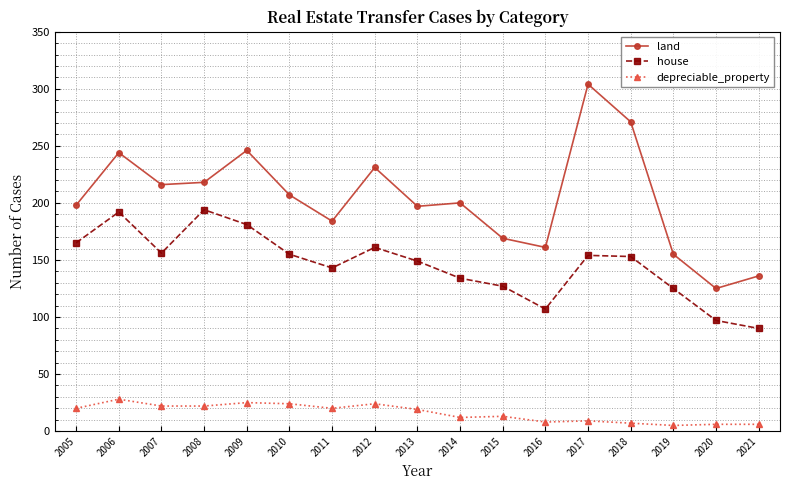

What is the maximum value shown in the chart?

304